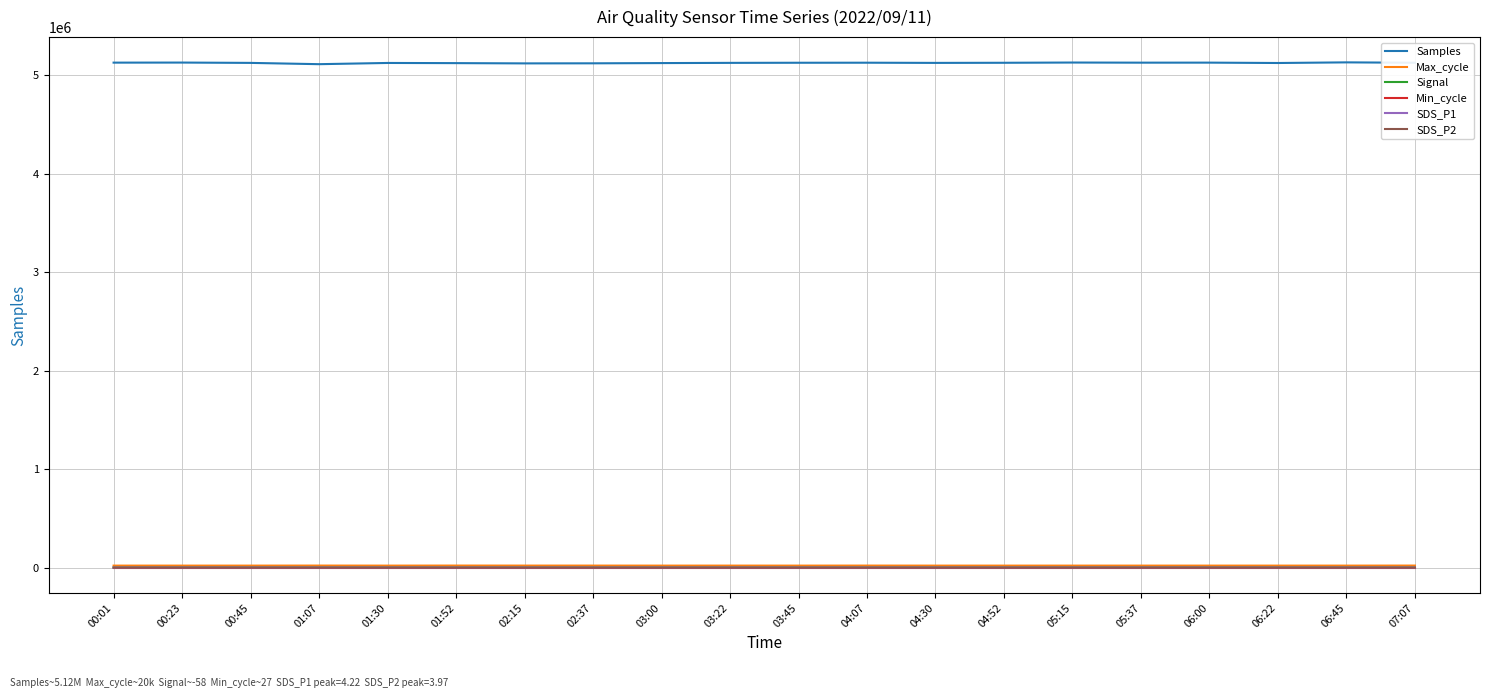

Is the value of Samples at 03:22 greater than the value of Signal at 04:30?

Yes